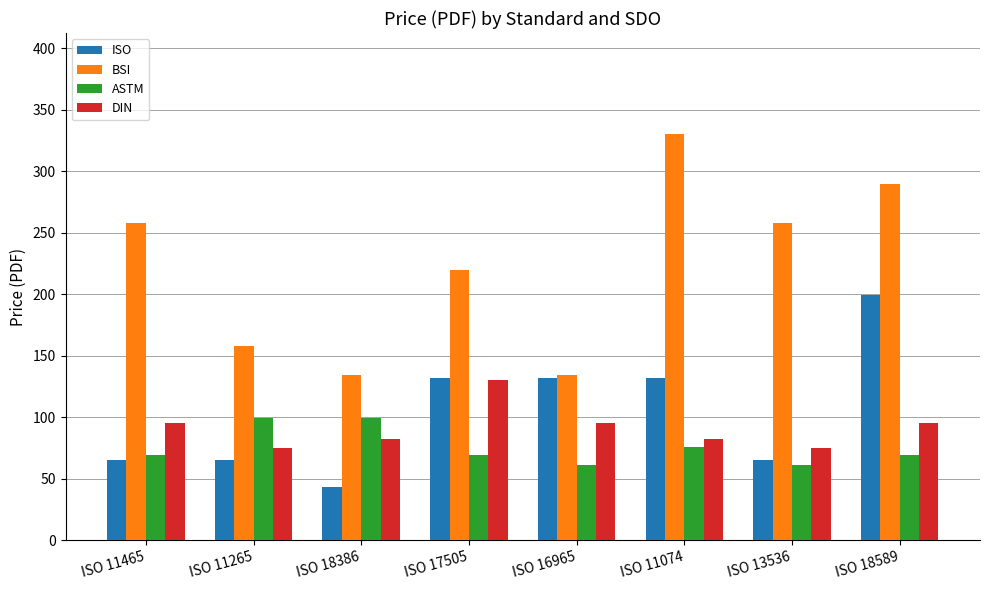

Are the bars grouped side by side (vs. stacked)?

Yes